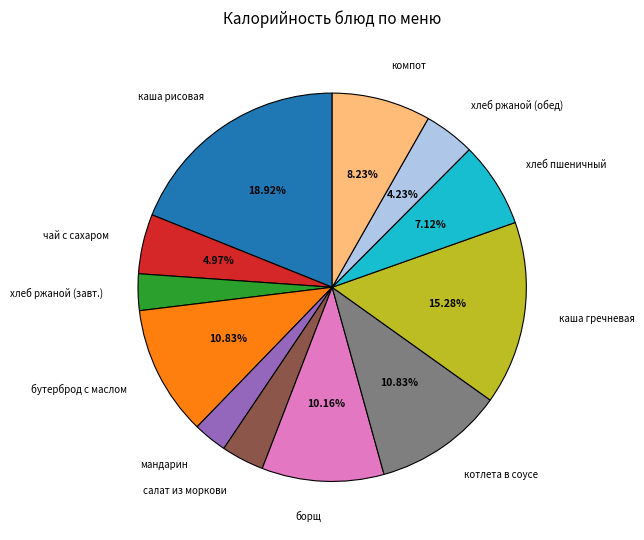

Does any single category account for the majority?

No